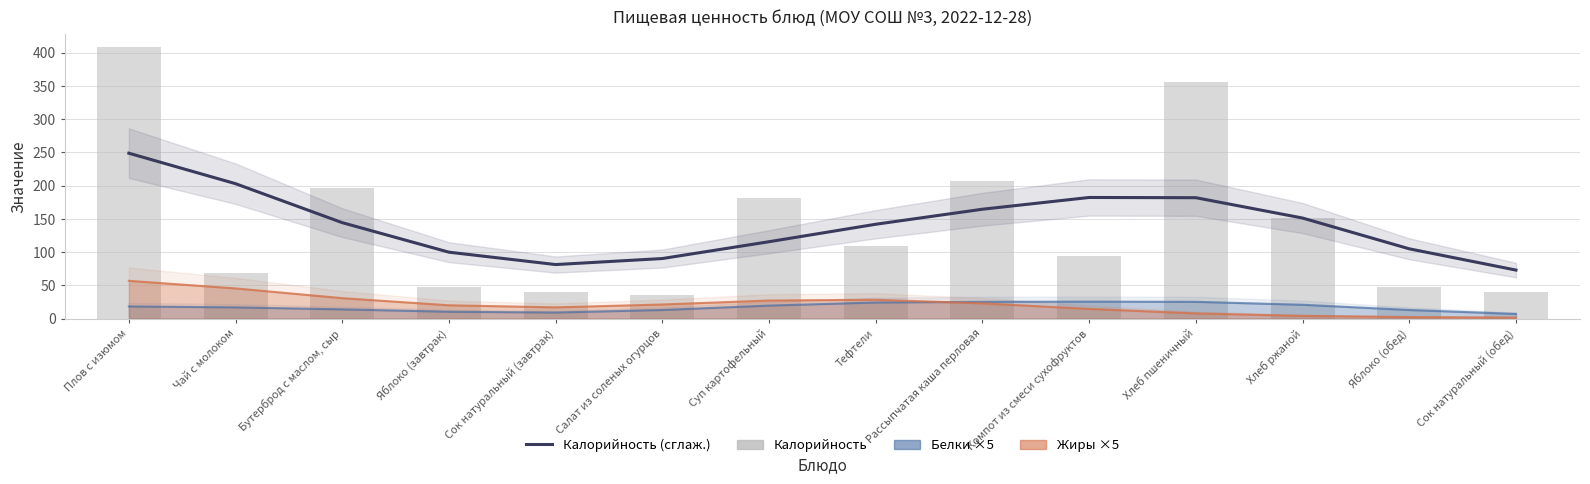

What is the difference between the Калорийность values at Хлеб ржаной and Тефтели?

42.2